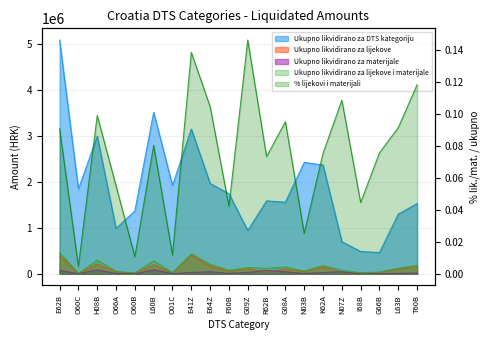

True or false: Ukupno likvidirano za lijekove i materijale and Ukupno likvidirano za DTS kategoriju cross at least once.

False